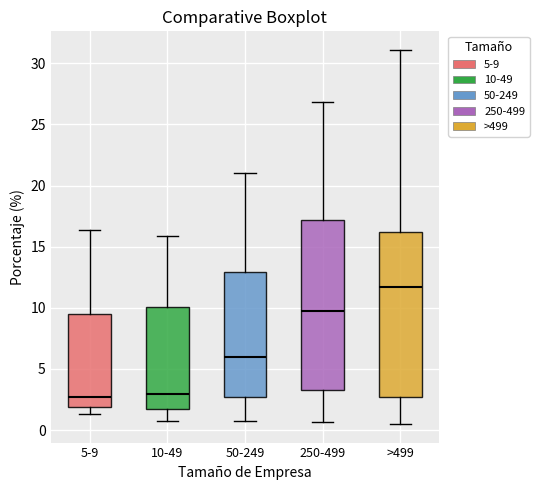

Reading left to right, read every box against the y-axis: the position of its median line, the range the box covers, and the ends of its whiskers. The values are not printed on the chart, so give them approximately, as read against the axis.

5-9: median 2.5, box 2.0 to 9.5, whiskers 1.5 to 16.5
10-49: median 3.0, box 2.0 to 10.0, whiskers 1.0 to 16.0
50-249: median 6.0, box 2.5 to 13.0, whiskers 1.0 to 21.0
250-499: median 9.5, box 3.5 to 17.0, whiskers 0.5 to 27.0
>499: median 11.5, box 2.5 to 16.0, whiskers 0.5 to 31.0